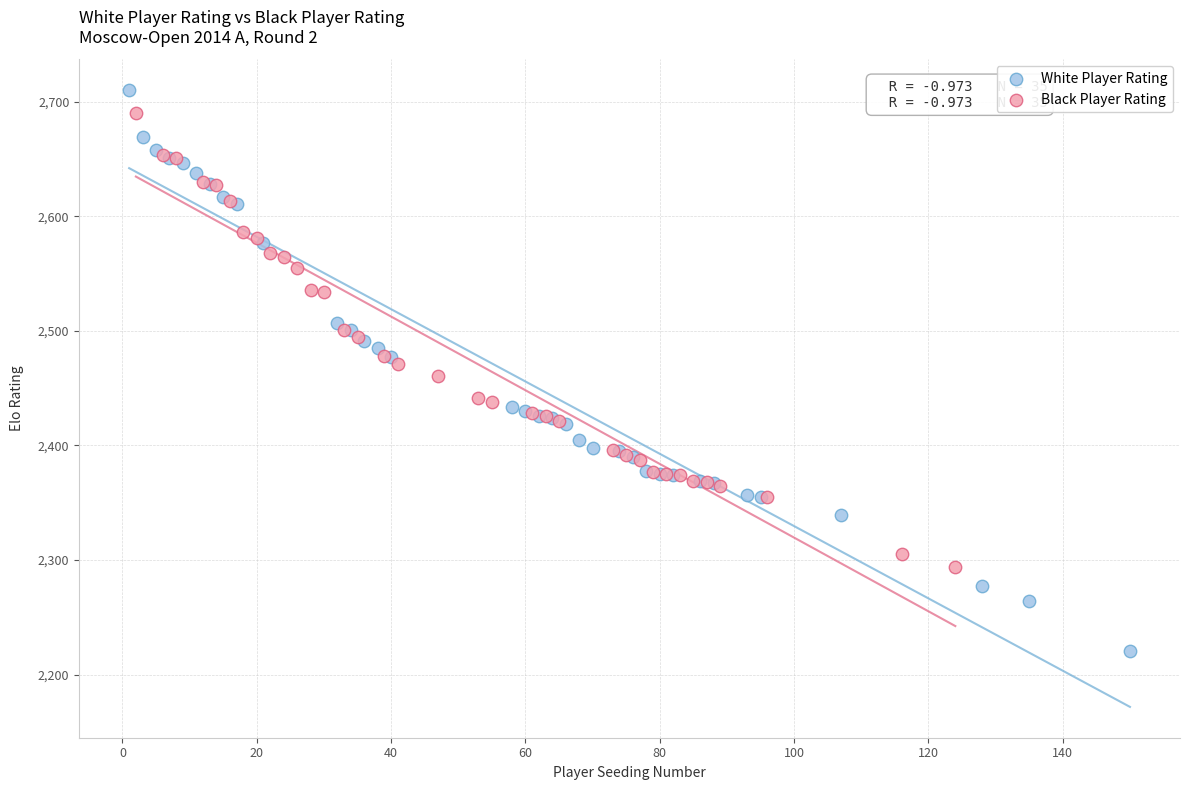

Which series contains the lowest Y value?

White Player Rating